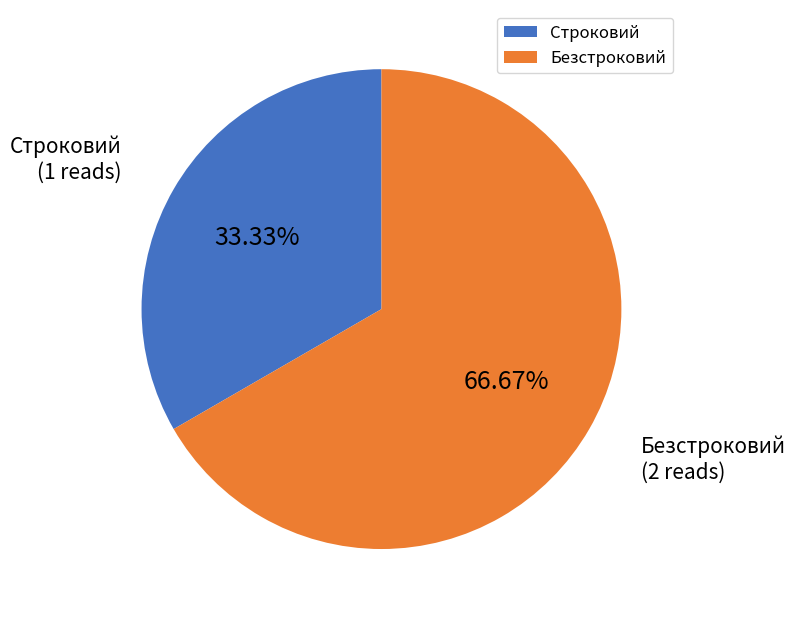

What percentage do Строковий and Безстроковий together represent?

100.0%